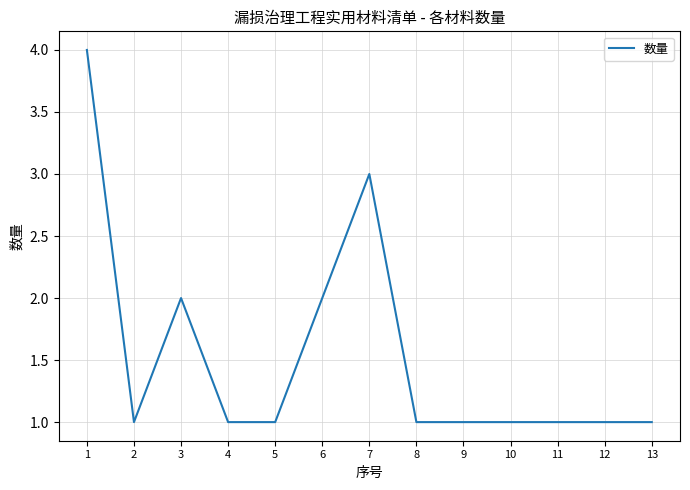

Where is the first local minimum?

2